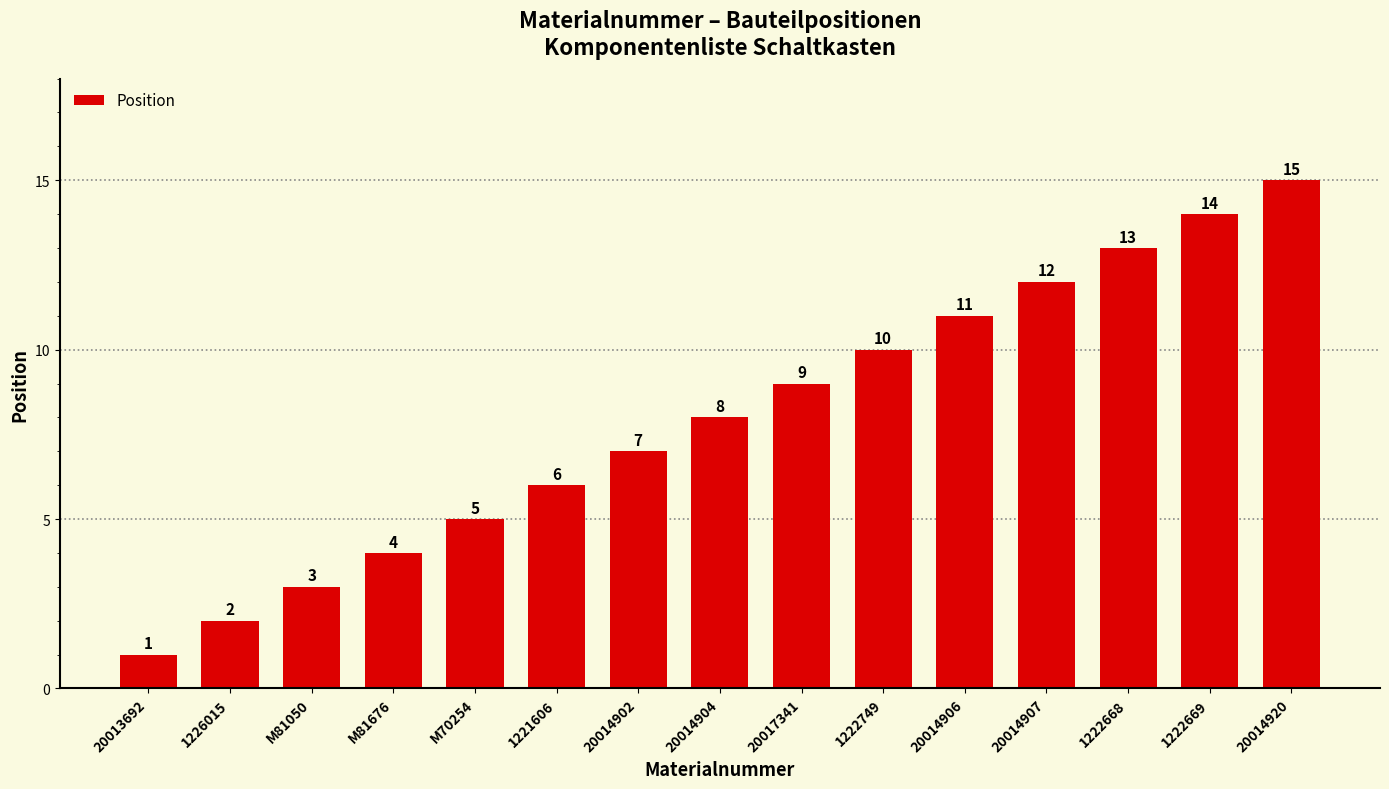

What is the smallest value displayed?

1